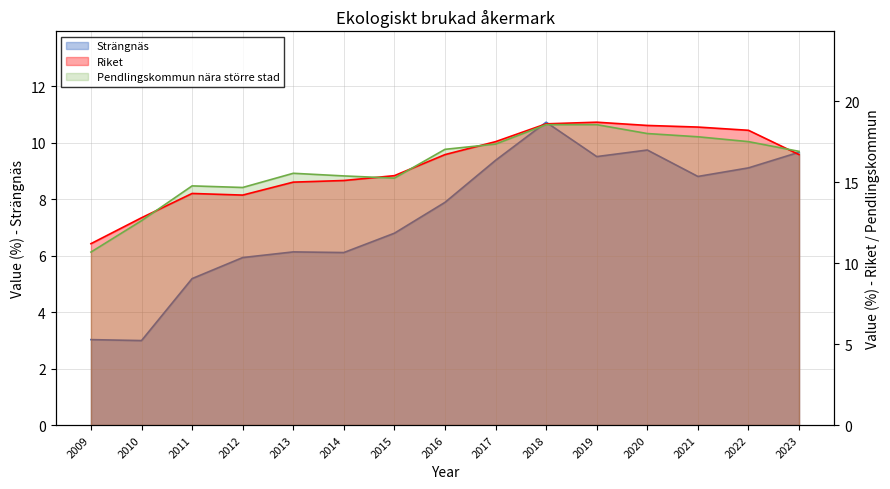

Which category has the lowest value across all series?

2010